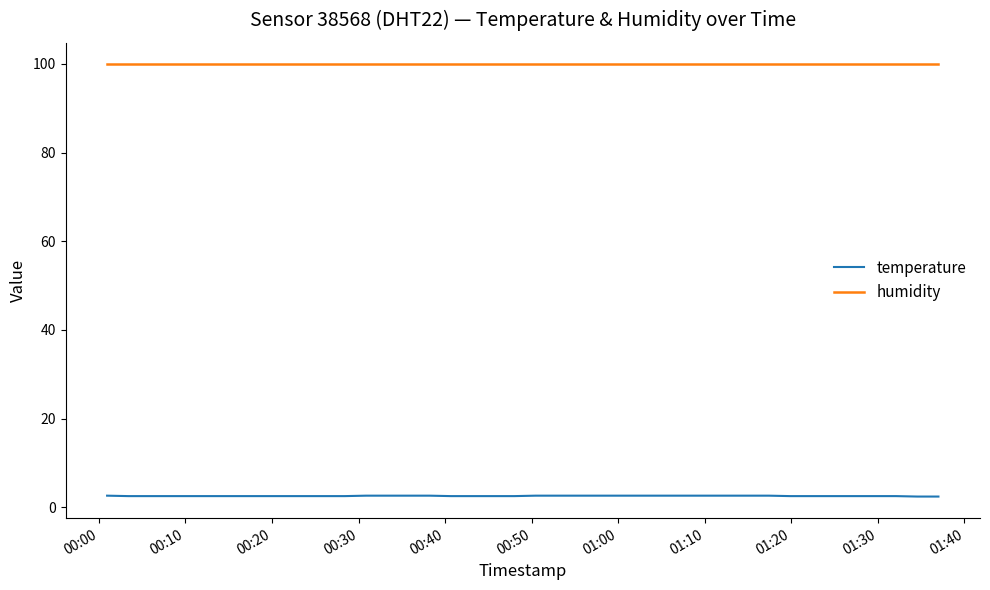

Rank the series by their average value, from lowest to highest.

temperature, humidity